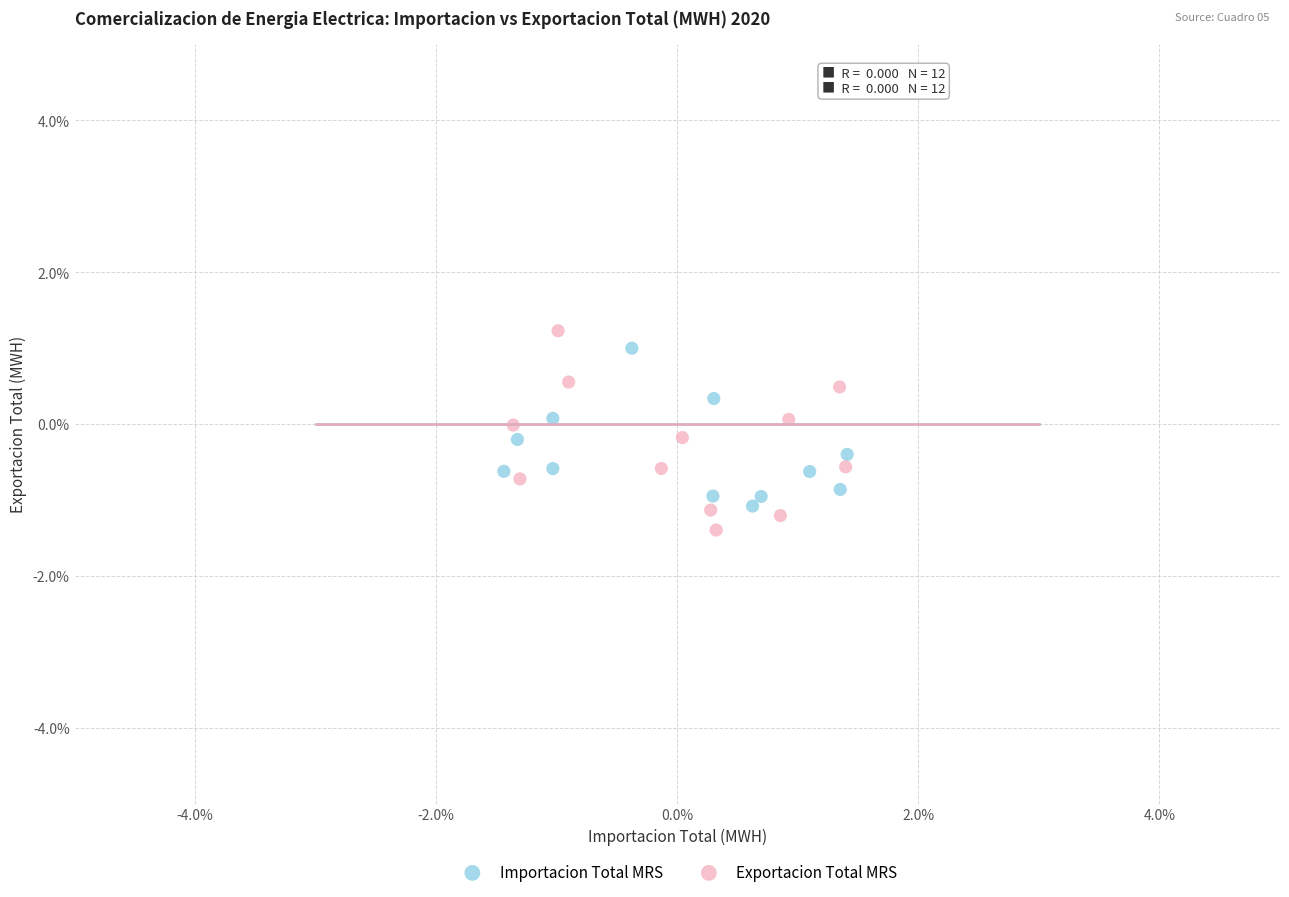

Which series contains the highest Y value?

Exportacion Total MRS